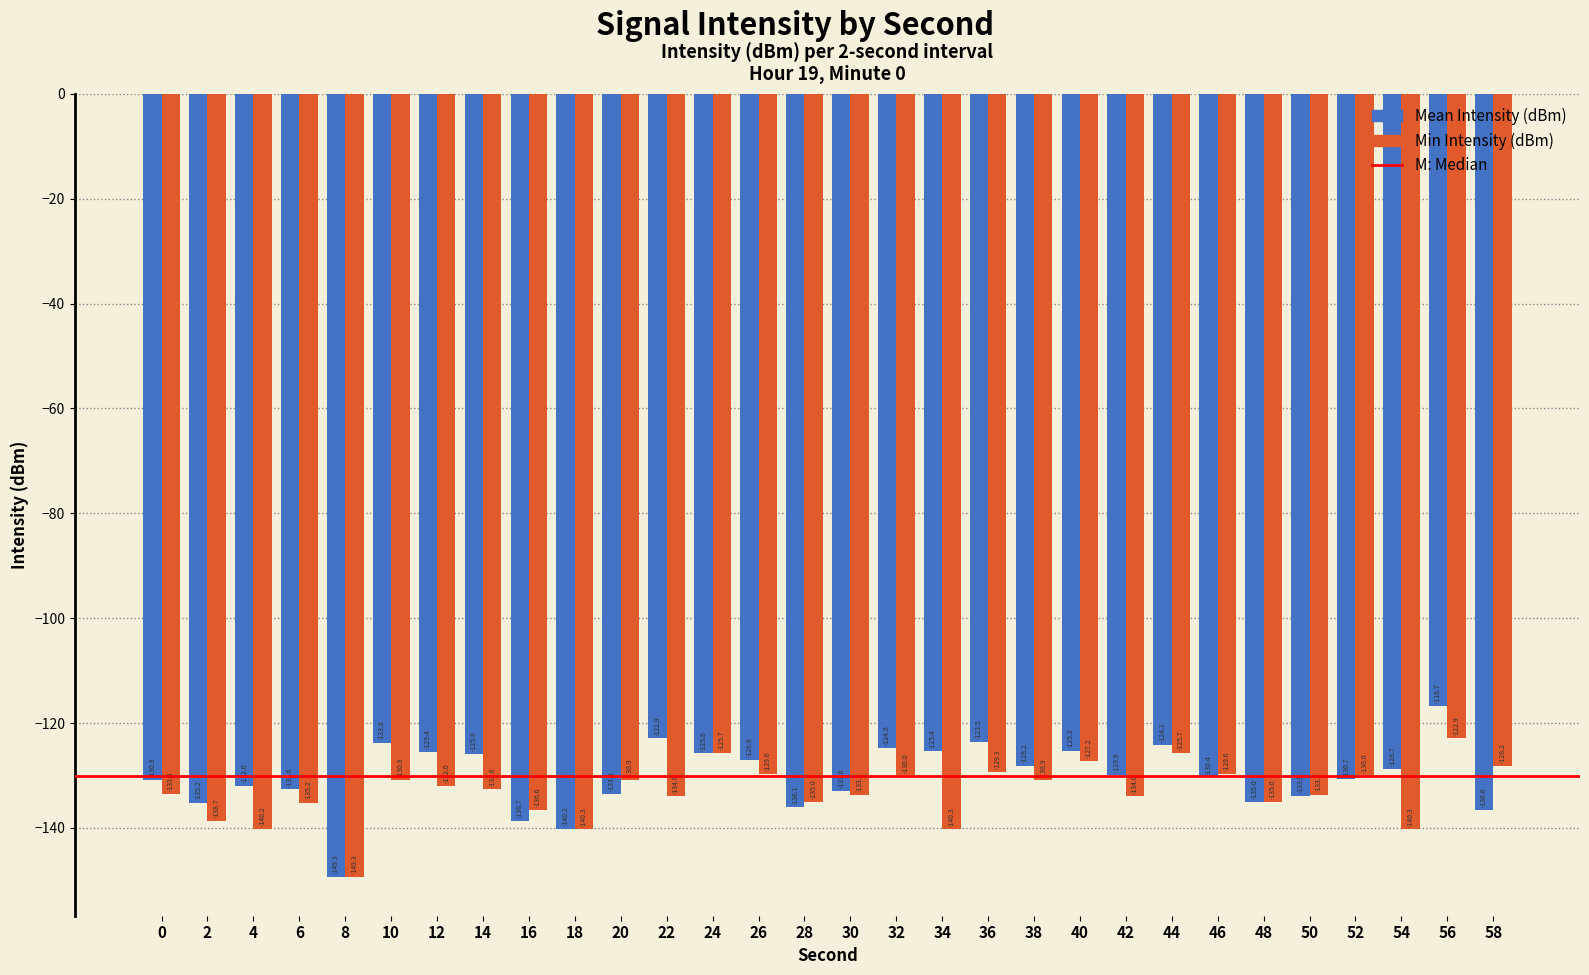

What is the sum of the Mean Intensity (dBm) values at 20 and 30?

-266.5